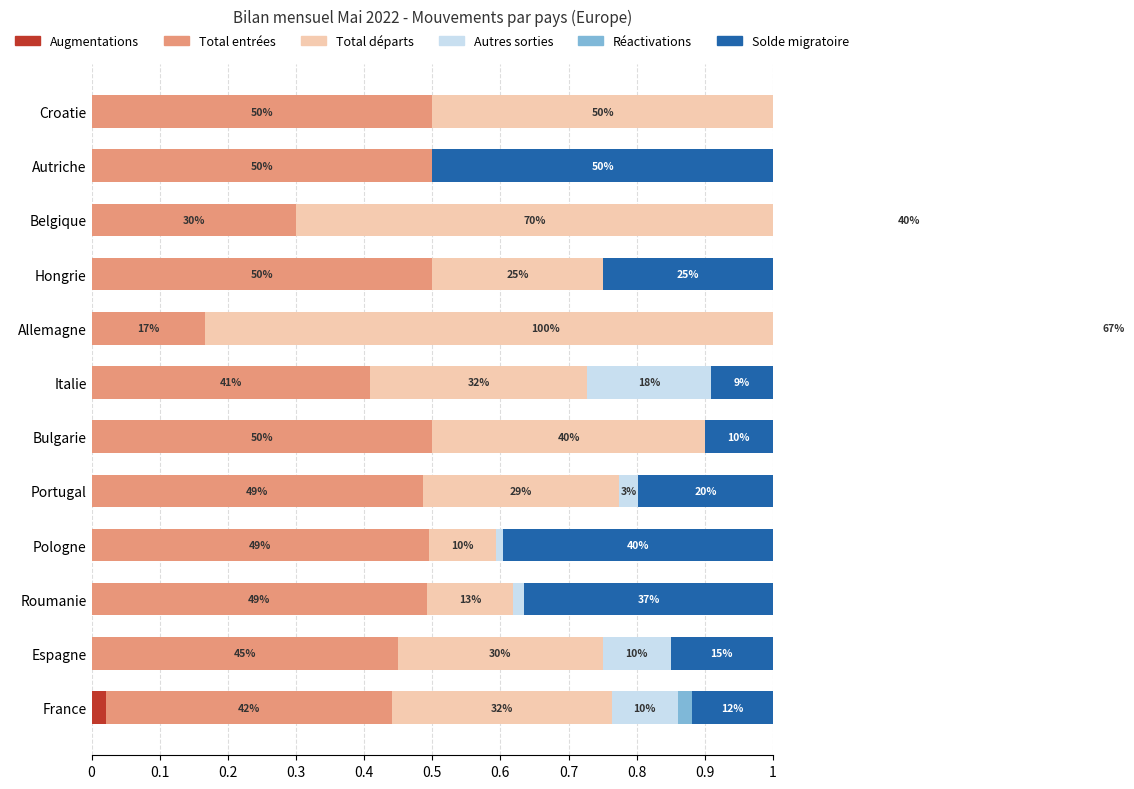

Which series has the largest total across all categories?

Total entrées